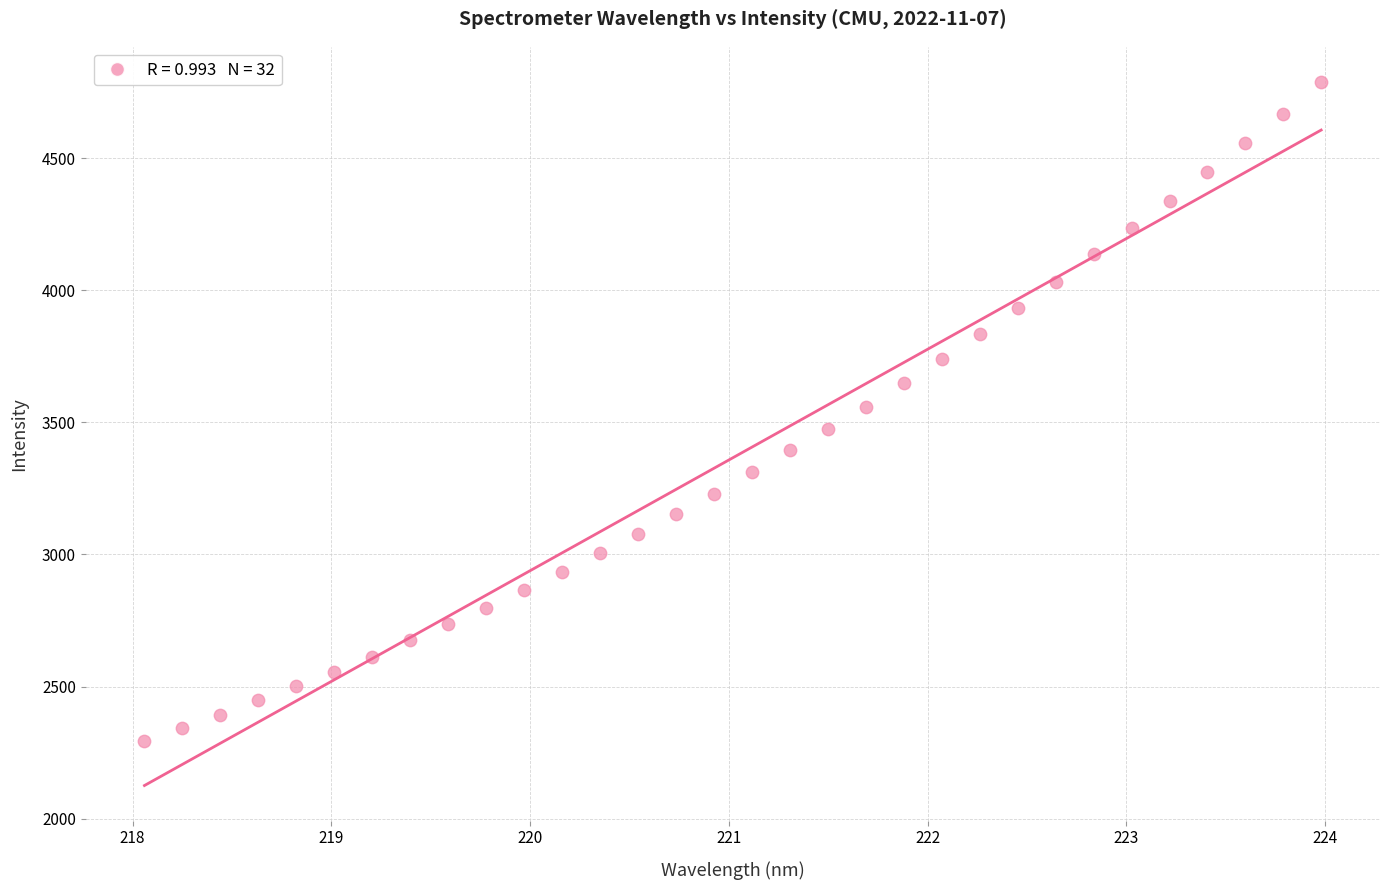

What is the range of Y values (max minus min)?

2494.1